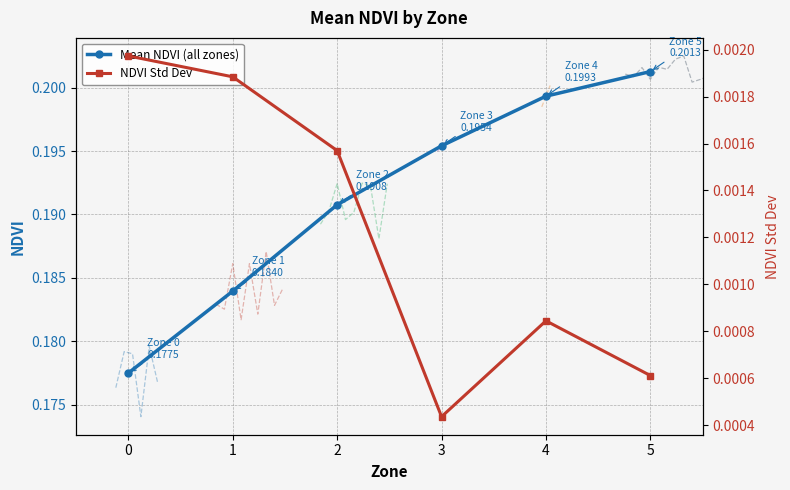

List the series in order of their peak value, highest first.

Mean NDVI (all zones), NDVI Std Dev